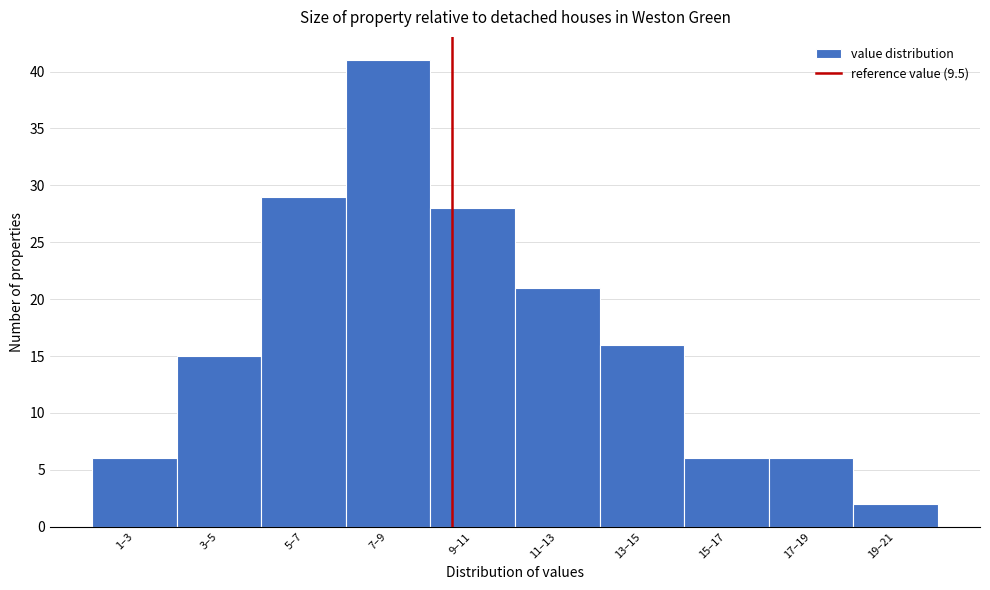

Reading left to right, extract all data points from this chart.

1–3=6	3–5=15	5–7=29	7–9=41	9–11=28	11–13=21	13–15=16	15–17=6	17–19=6	19–21=2